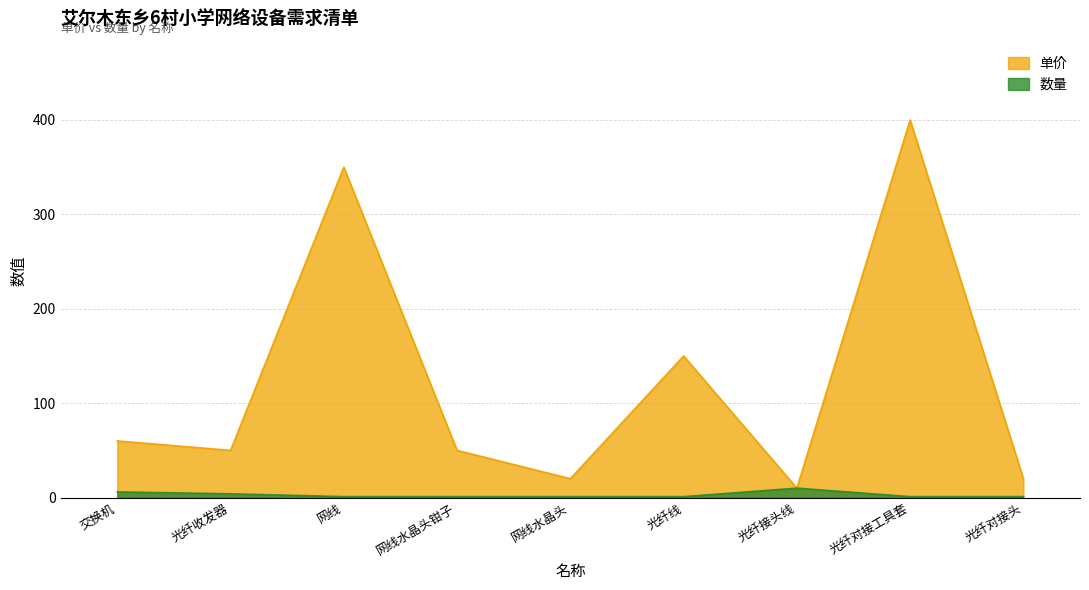

What is the approximate value of 数量 at 光纤线?

1